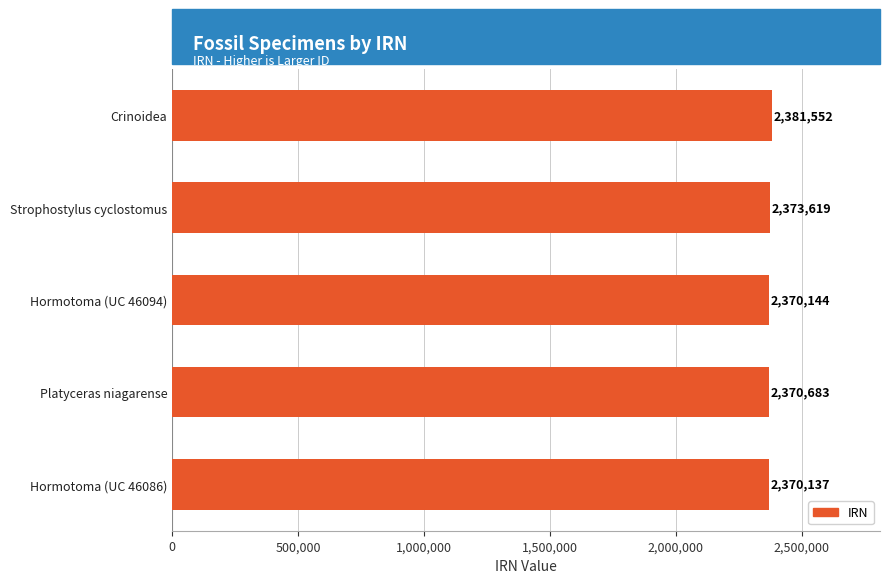

Is it true that the value at Strophostylus cyclostomus is 4211726?

False